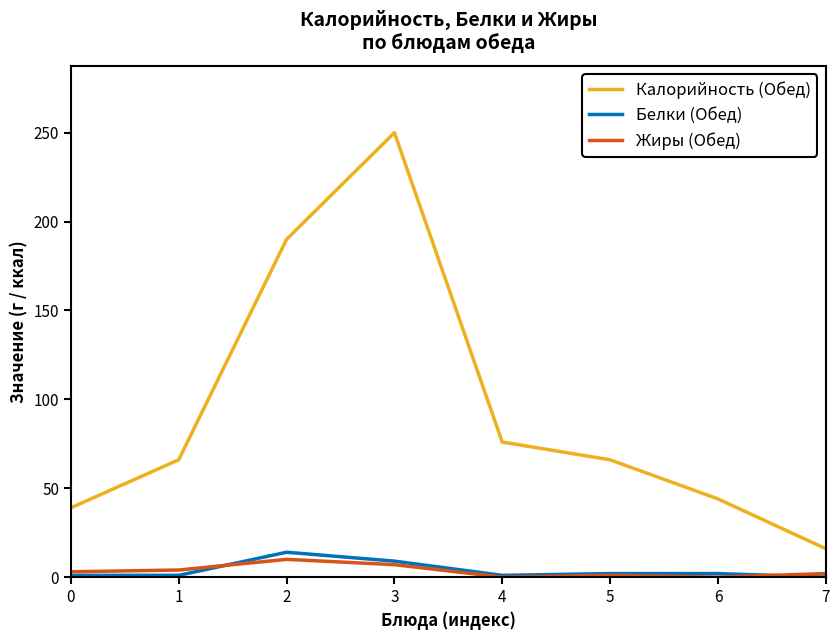

True or false: Белки (Обед) and Калорийность (Обед) intersect in this chart.

False